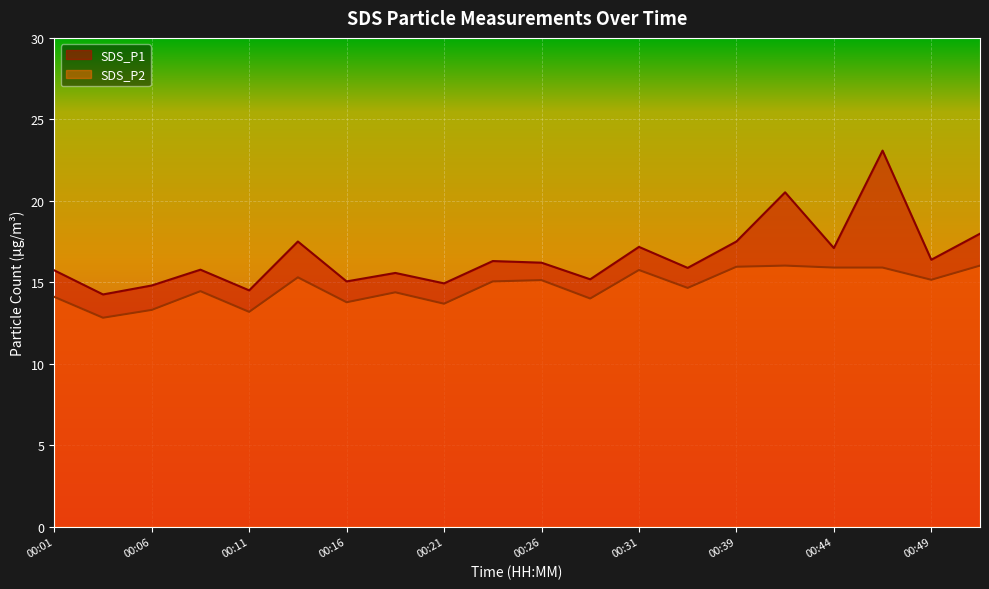

How many values in the SDS_P2 series exceed 15?

10